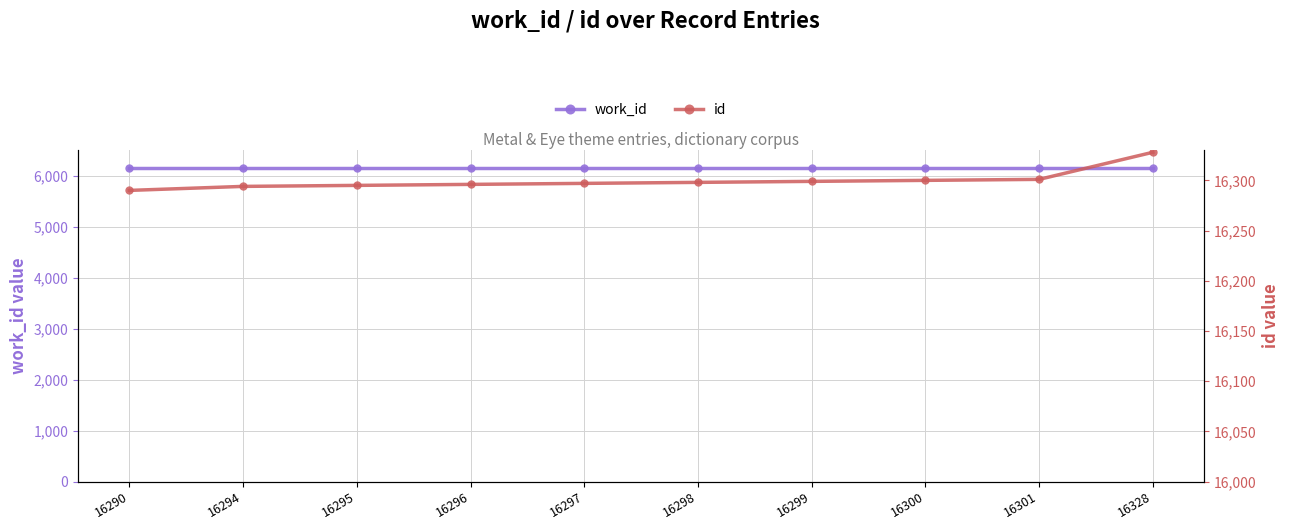

What is the spread (max minus min) of values at 16290?

10127